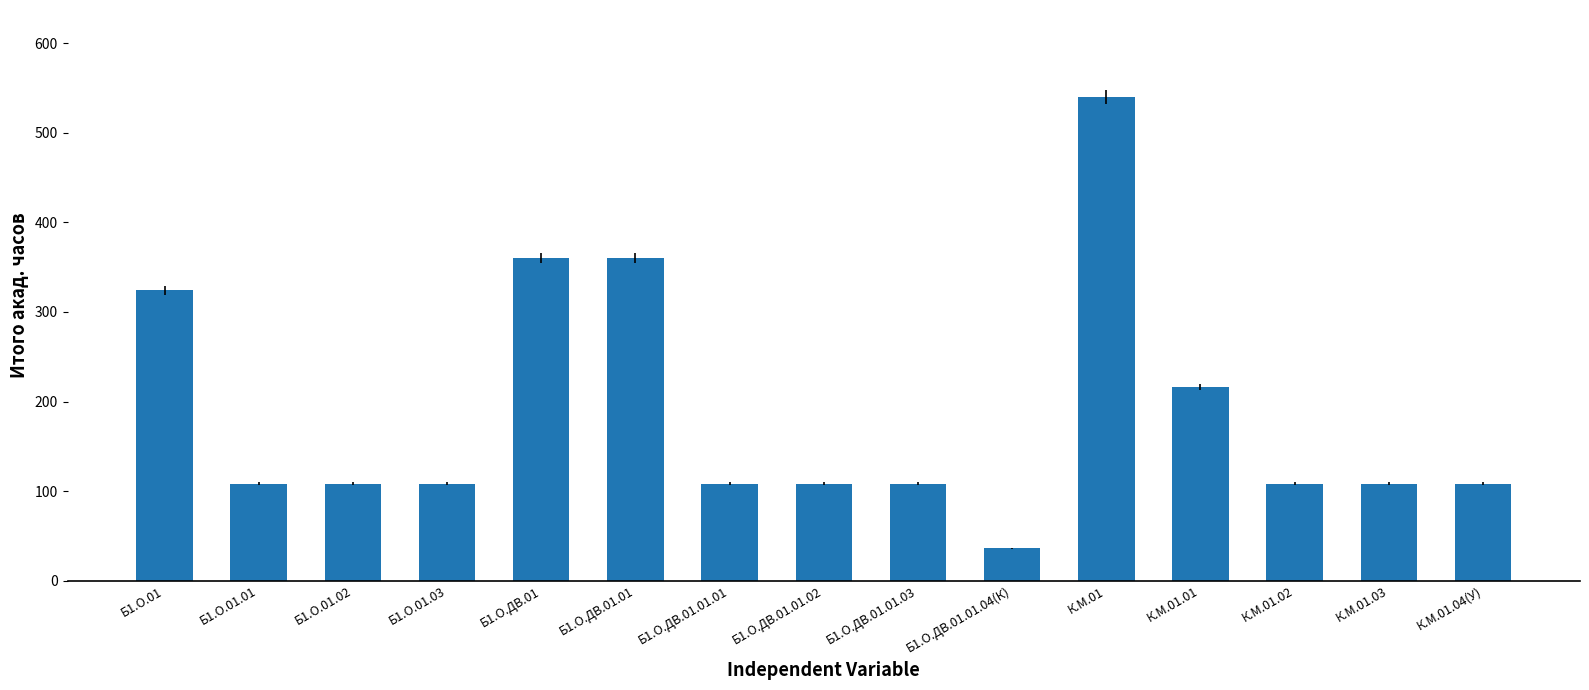

At which label is the value closest to 288?

Б1.О.01